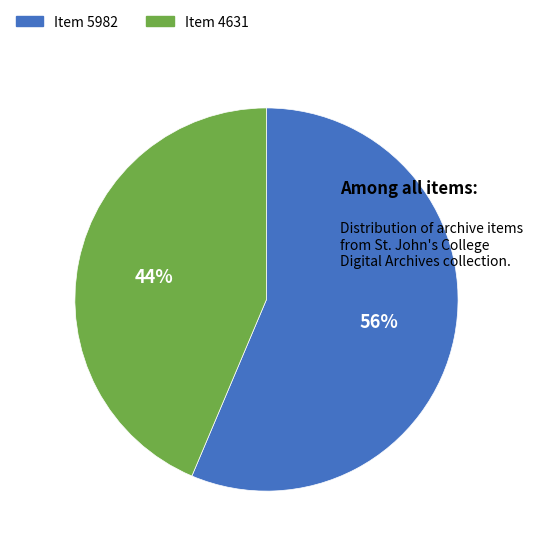

What is the largest slice in the pie chart?

Item 5982